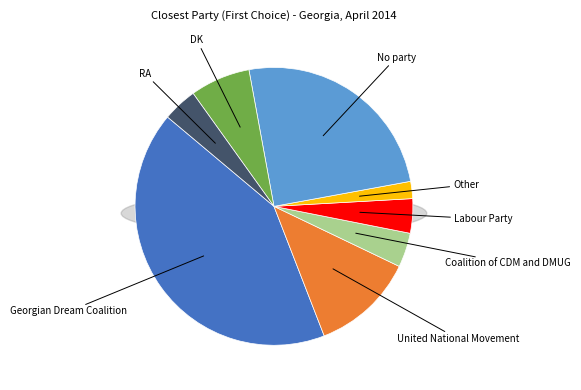

To the nearest percent, what is the combined percentage of Labour Party and No party?

29%